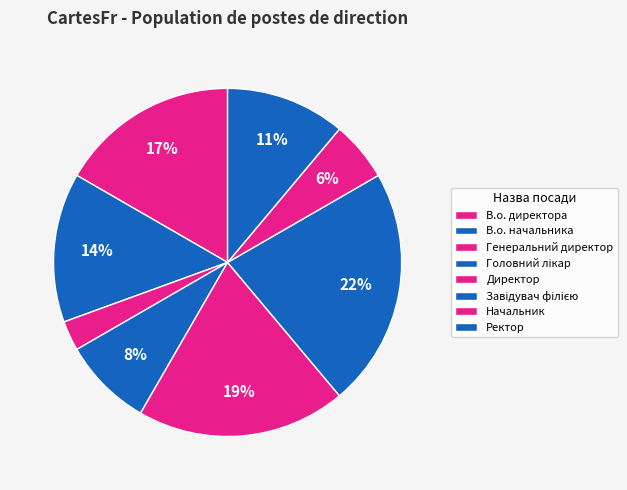

How many segments does this pie chart have?

8